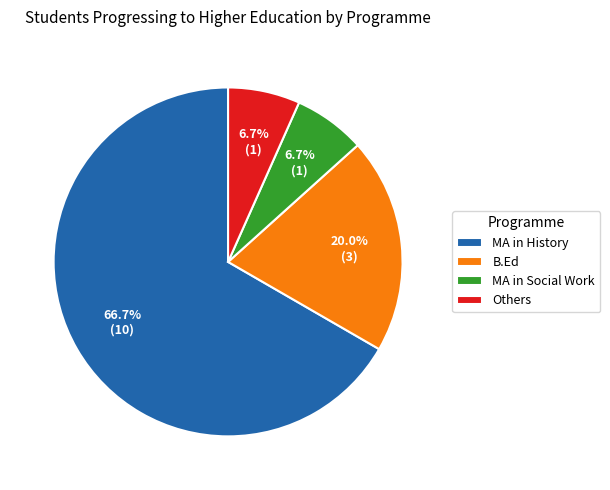

To the nearest percent, what percentage of the pie is B.Ed?

20%